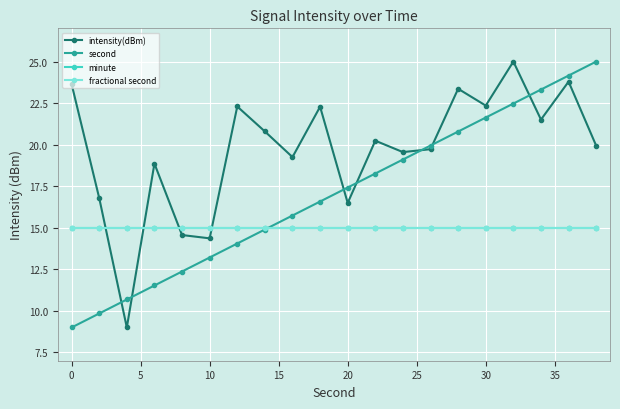

What is the minimum value shown in the chart?

9.0